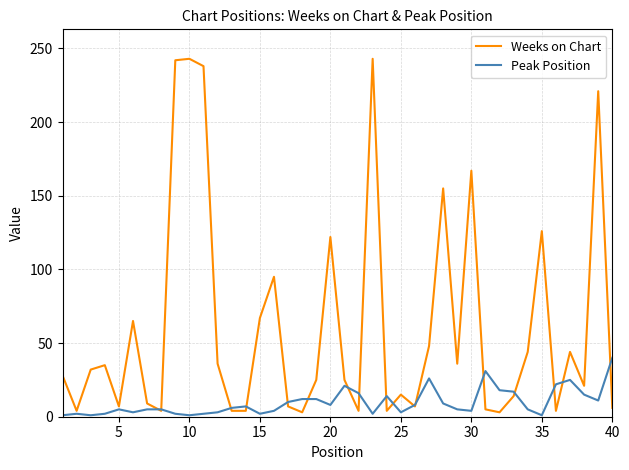

How many interior local peaks does the Weeks on Chart series have?

12